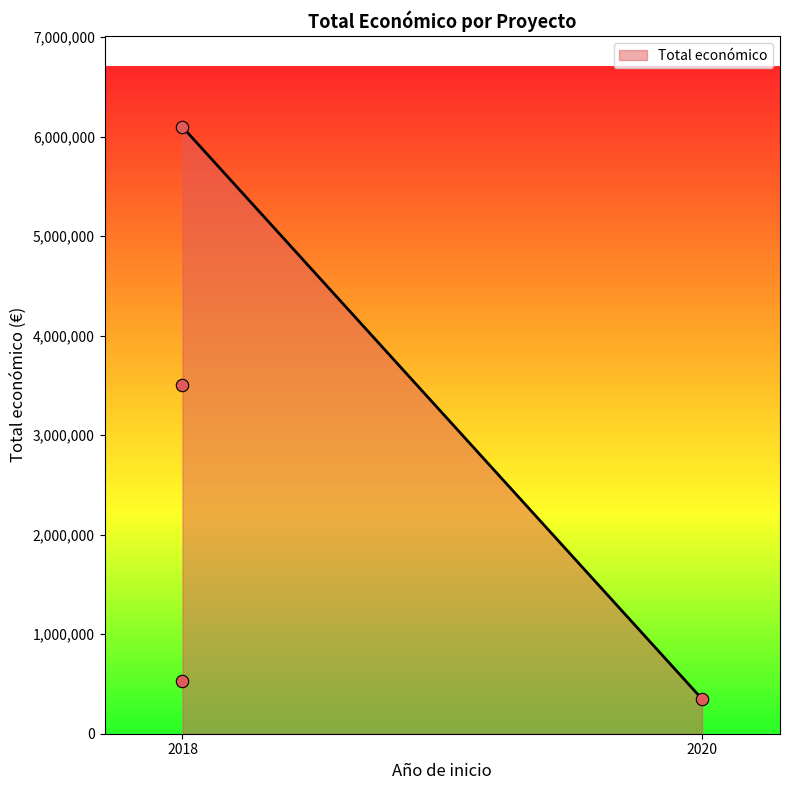

What is the change in value from 2018 (MAPRESPORC) to 2018 (Medicamentos)?

+5563899